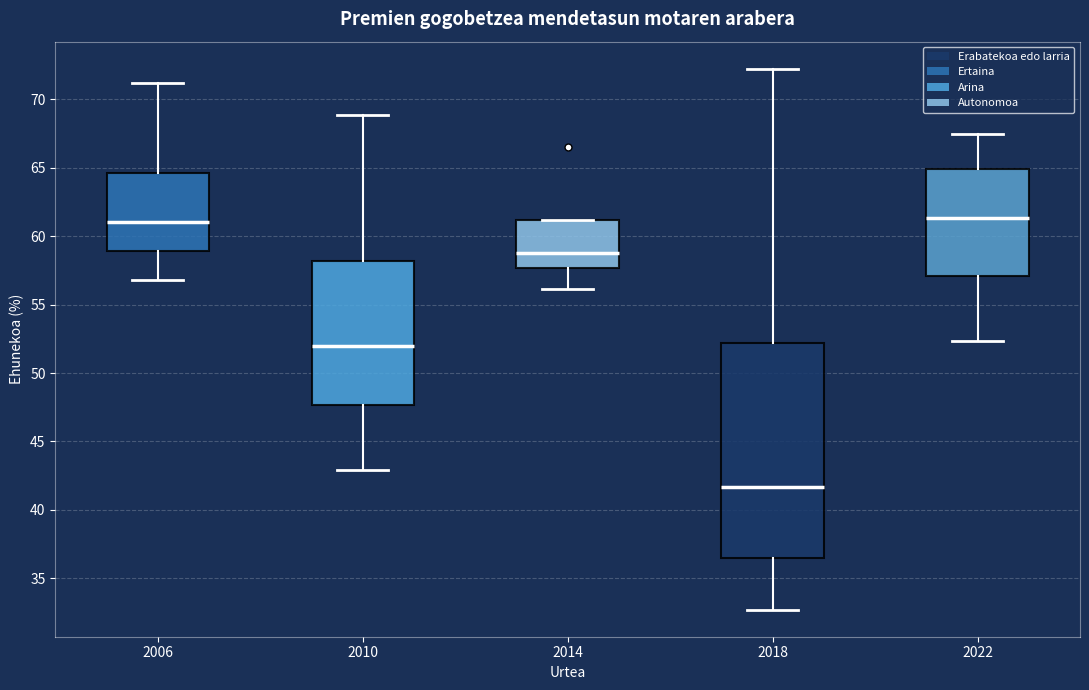

Where is the lower edge of the box at x = 2018 on the y-axis? The values are not printed on the chart, so give them approximately, as read against the axis.

36.5